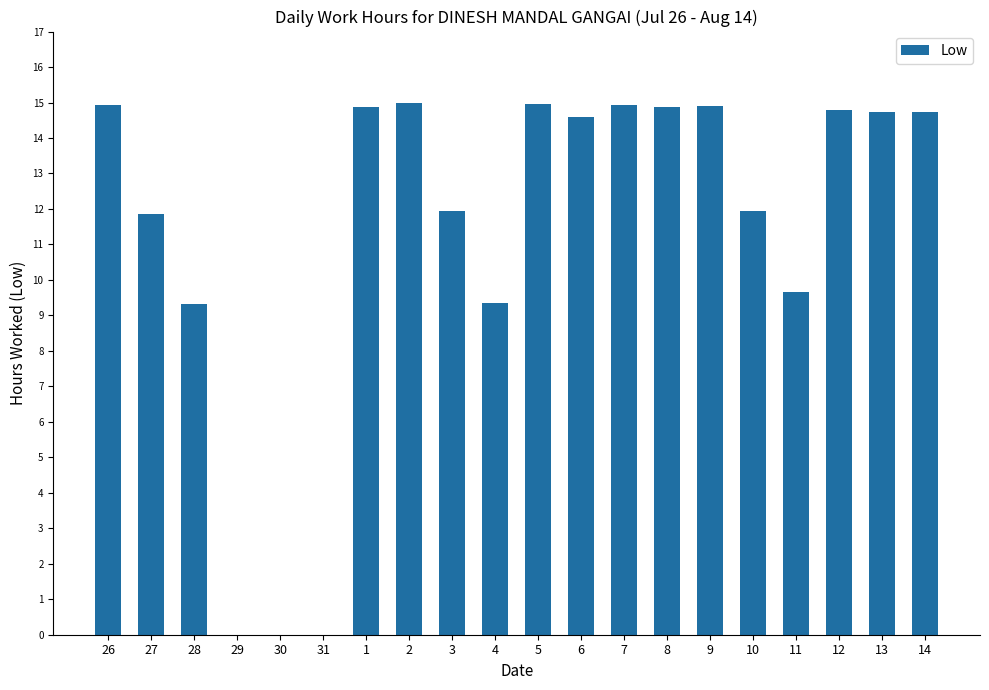

What is the approximate value at 7?

14.9